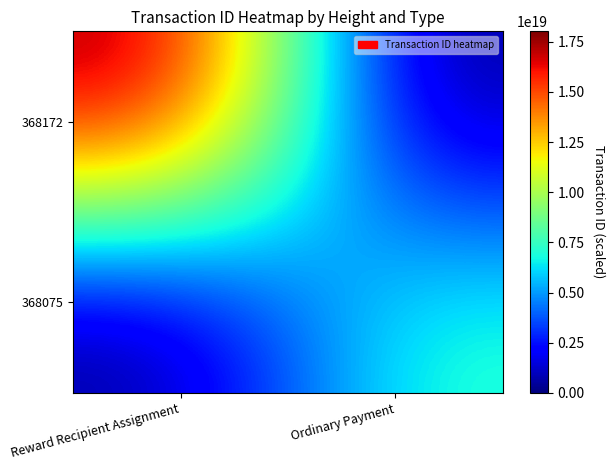

Rank the series by their average value, from highest to lowest.

368172, 368075